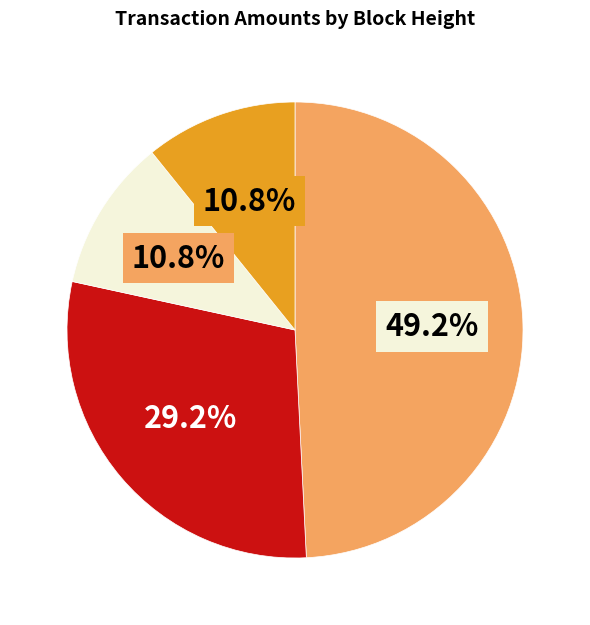

Is there a majority slice in this chart?

No